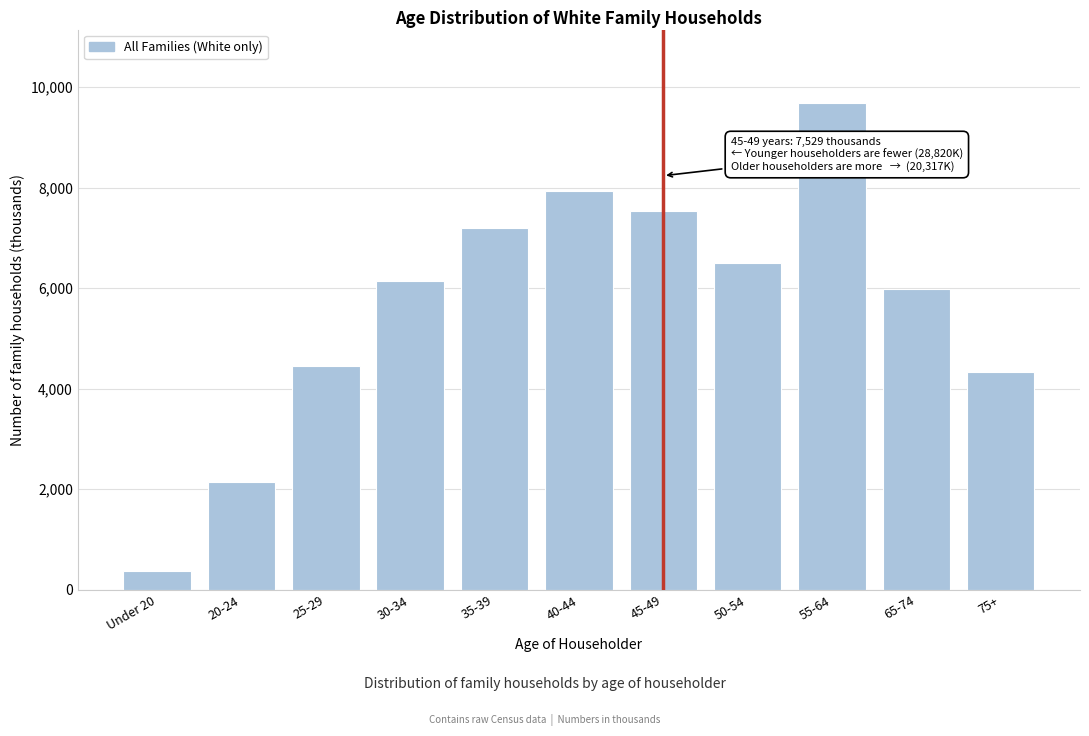

Reading right to left, list all the values displayed in this chart.

4340	5977	9689	6501	7529	7940	7196	6146	4451	2146	380